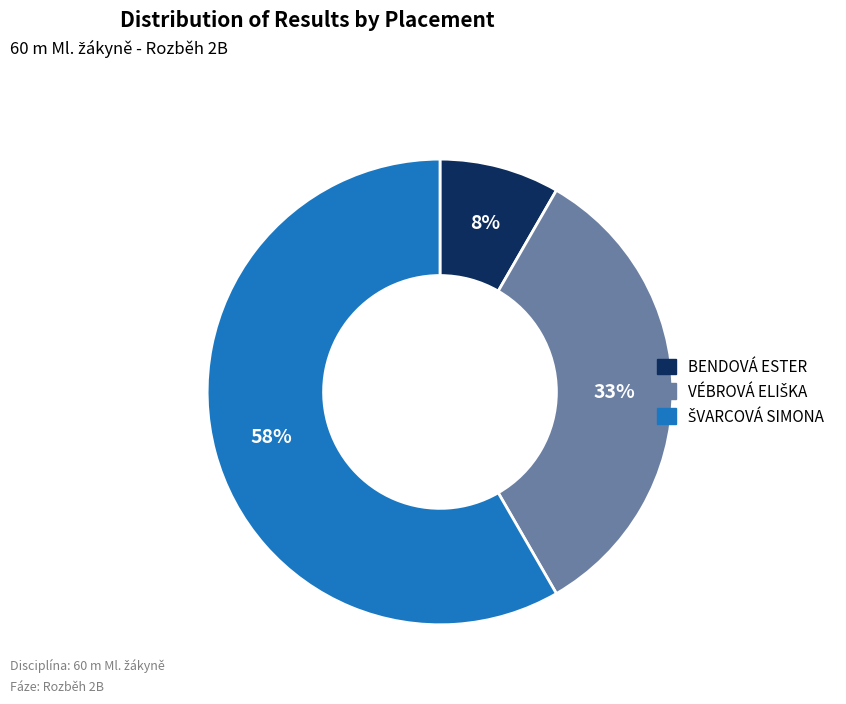

What percentage is the BENDOVÁ ESTER slice, to the nearest percent?

8%